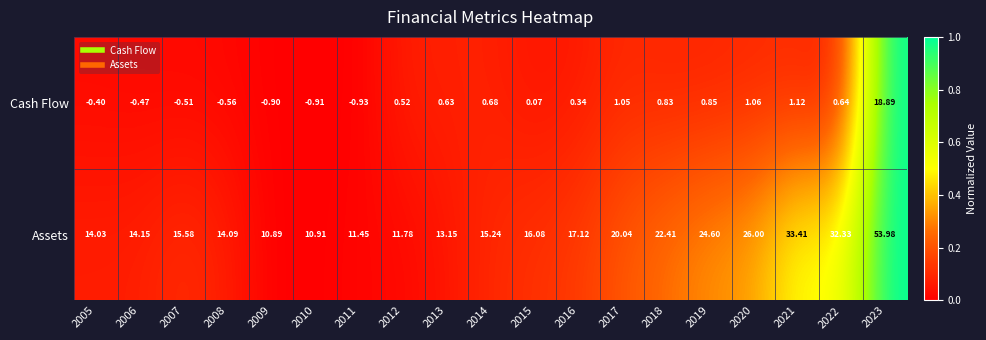

Which series has the largest range (max minus min)?

Assets